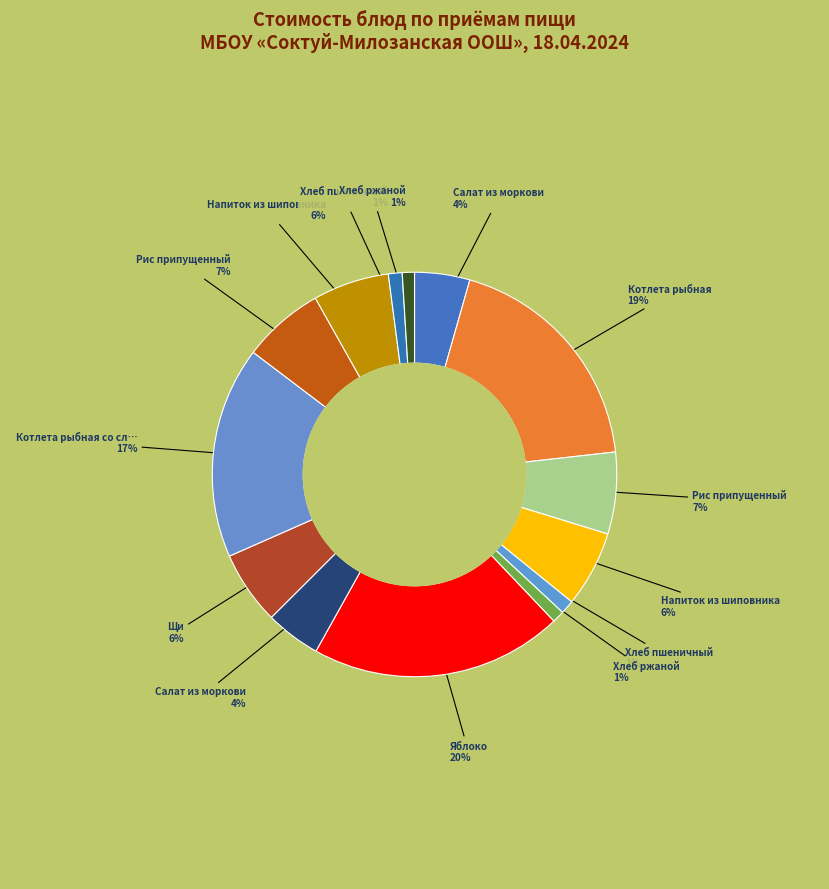

To the nearest percent, what is the average slice percentage?

7%